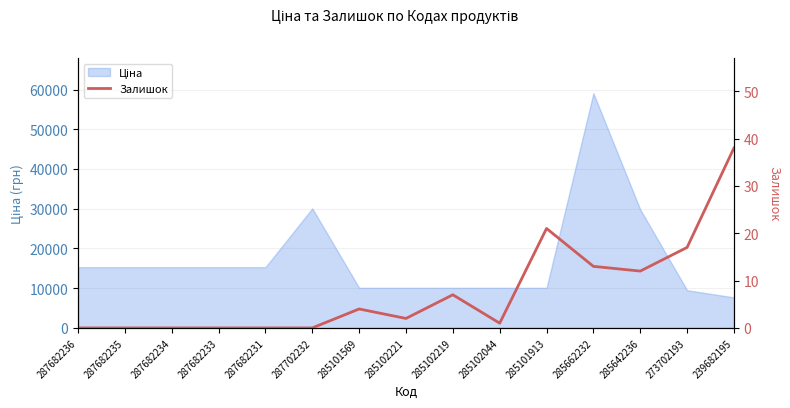

How many points are lower than both their immediate neighbors (excluding endpoints)?

3